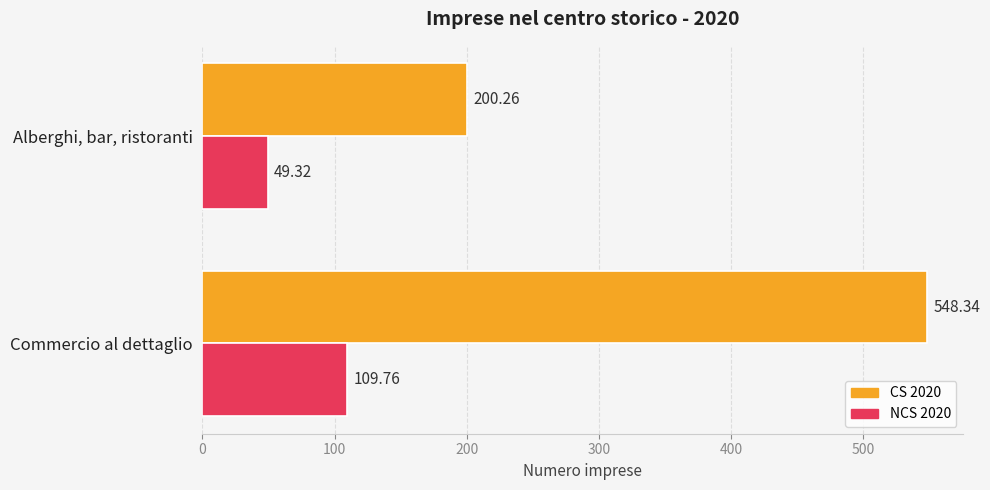

Which series has the largest total across all categories?

CS 2020